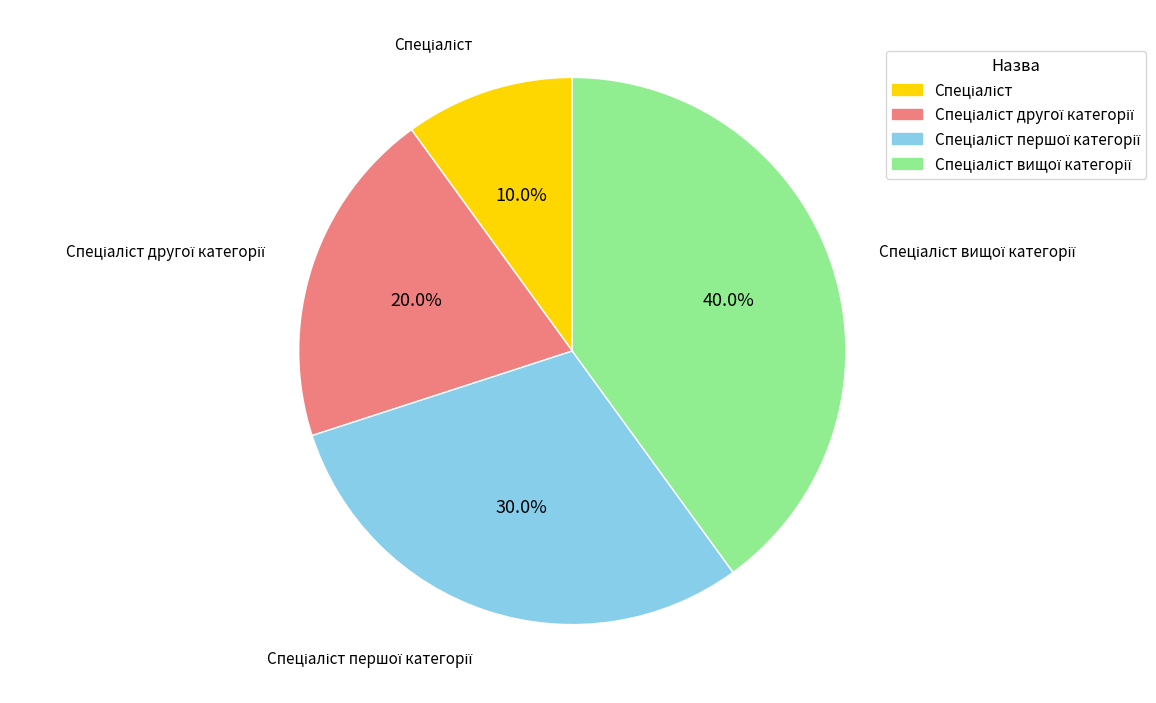

How many slices are in this pie chart?

4